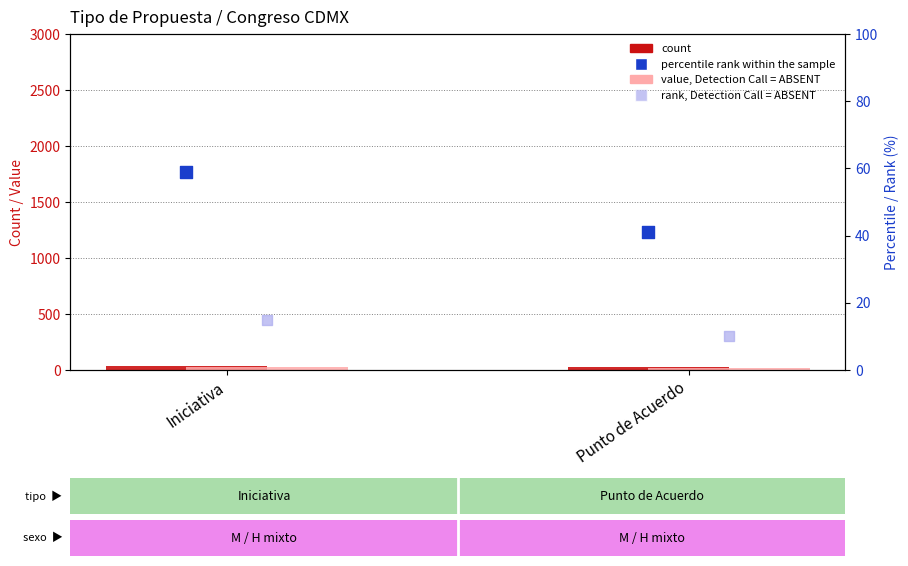

Which series contains the highest Y value?

percentile rank within the sample